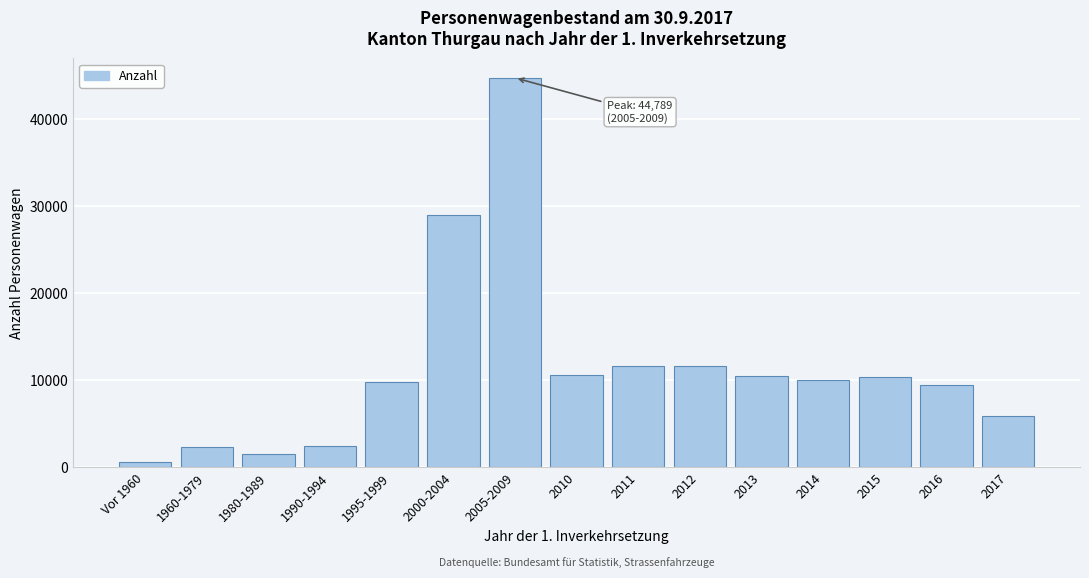

Where is the data nearest to the value 22680?

2000-2004